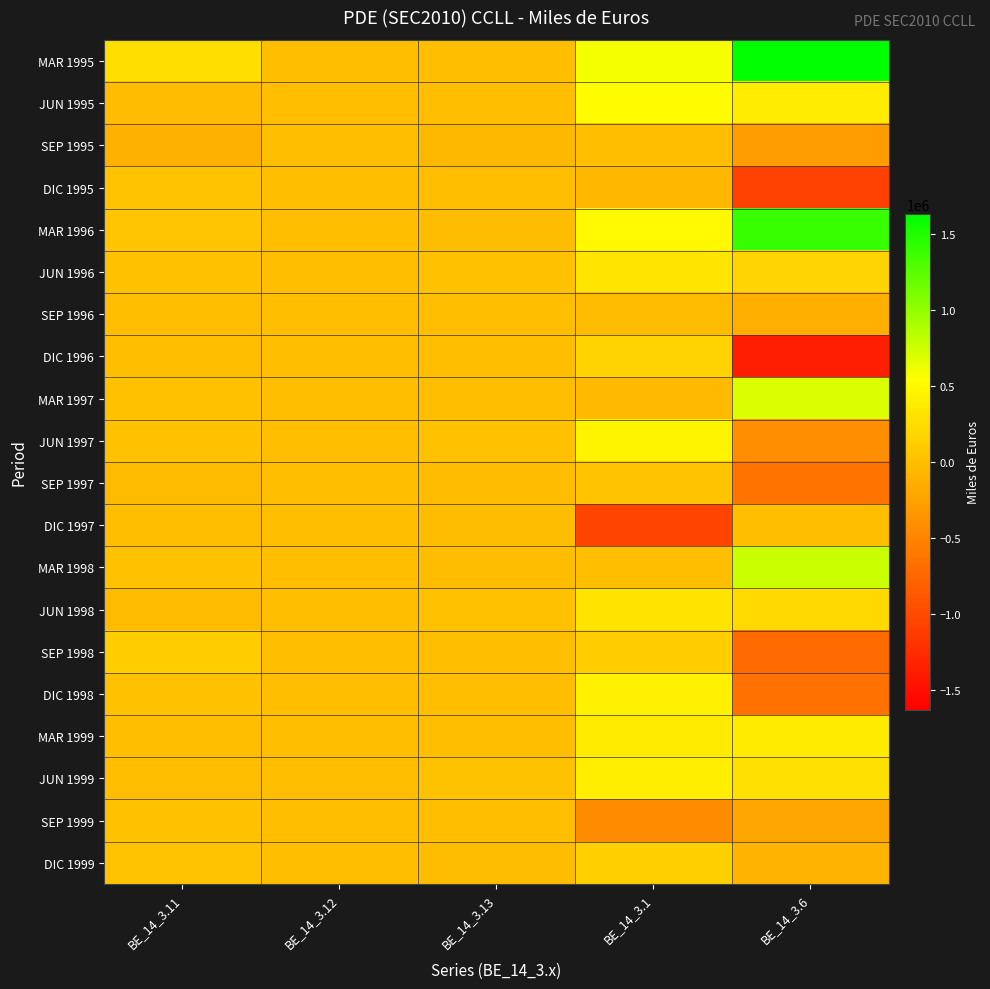

Reading left to right, list all the values displayed in this chart.

MAR 1995: BE_14_3.11=263986	BE_14_3.12=0	BE_14_3.13=-7999	BE_14_3.1=581113	BE_14_3.6=1629375
JUN 1995: BE_14_3.11=-22151	BE_14_3.12=0	BE_14_3.13=4773	BE_14_3.1=519837	BE_14_3.6=385500
SEP 1995: BE_14_3.11=-117070	BE_14_3.12=0	BE_14_3.13=-54132	BE_14_3.1=-418	BE_14_3.6=-290735
DIC 1995: BE_14_3.11=35868	BE_14_3.12=0	BE_14_3.13=-1198	BE_14_3.1=-67228	BE_14_3.6=-1069578
MAR 1996: BE_14_3.11=53391	BE_14_3.12=0	BE_14_3.13=-13085	BE_14_3.1=494413	BE_14_3.6=1386267
JUN 1996: BE_14_3.11=20693	BE_14_3.12=0	BE_14_3.13=20933	BE_14_3.1=330955	BE_14_3.6=184476
SEP 1996: BE_14_3.11=-8445	BE_14_3.12=0	BE_14_3.13=-11057	BE_14_3.1=-37208	BE_14_3.6=-132210
DIC 1996: BE_14_3.11=2752	BE_14_3.12=0	BE_14_3.13=4312	BE_14_3.1=172088	BE_14_3.6=-1360274
MAR 1997: BE_14_3.11=24664	BE_14_3.12=0	BE_14_3.13=2674	BE_14_3.1=-40253	BE_14_3.6=702464
JUN 1997: BE_14_3.11=21373	BE_14_3.12=0	BE_14_3.13=25159	BE_14_3.1=450731	BE_14_3.6=-406313
SEP 1997: BE_14_3.11=-28371	BE_14_3.12=0	BE_14_3.13=-20419	BE_14_3.1=36233	BE_14_3.6=-638802
DIC 1997: BE_14_3.11=1449	BE_14_3.12=0	BE_14_3.13=-15795	BE_14_3.1=-1054561	BE_14_3.6=-6491
MAR 1998: BE_14_3.11=15472	BE_14_3.12=0	BE_14_3.13=-13858	BE_14_3.1=6172	BE_14_3.6=768933
JUN 1998: BE_14_3.11=-27426	BE_14_3.12=0	BE_14_3.13=20194	BE_14_3.1=317883	BE_14_3.6=216865
SEP 1998: BE_14_3.11=120731	BE_14_3.12=0	BE_14_3.13=-11642	BE_14_3.1=122974	BE_14_3.6=-712947
DIC 1998: BE_14_3.11=14384	BE_14_3.12=0	BE_14_3.13=2374	BE_14_3.1=427811	BE_14_3.6=-661068
MAR 1999: BE_14_3.11=3158	BE_14_3.12=0	BE_14_3.13=4984	BE_14_3.1=378458	BE_14_3.6=381833
JUN 1999: BE_14_3.11=1970	BE_14_3.12=0	BE_14_3.13=31429	BE_14_3.1=402257	BE_14_3.6=281255
SEP 1999: BE_14_3.11=18002	BE_14_3.12=0	BE_14_3.13=-544	BE_14_3.1=-431073	BE_14_3.6=-209463
DIC 1999: BE_14_3.11=35462	BE_14_3.12=0	BE_14_3.13=-18500	BE_14_3.1=137949	BE_14_3.6=-80542